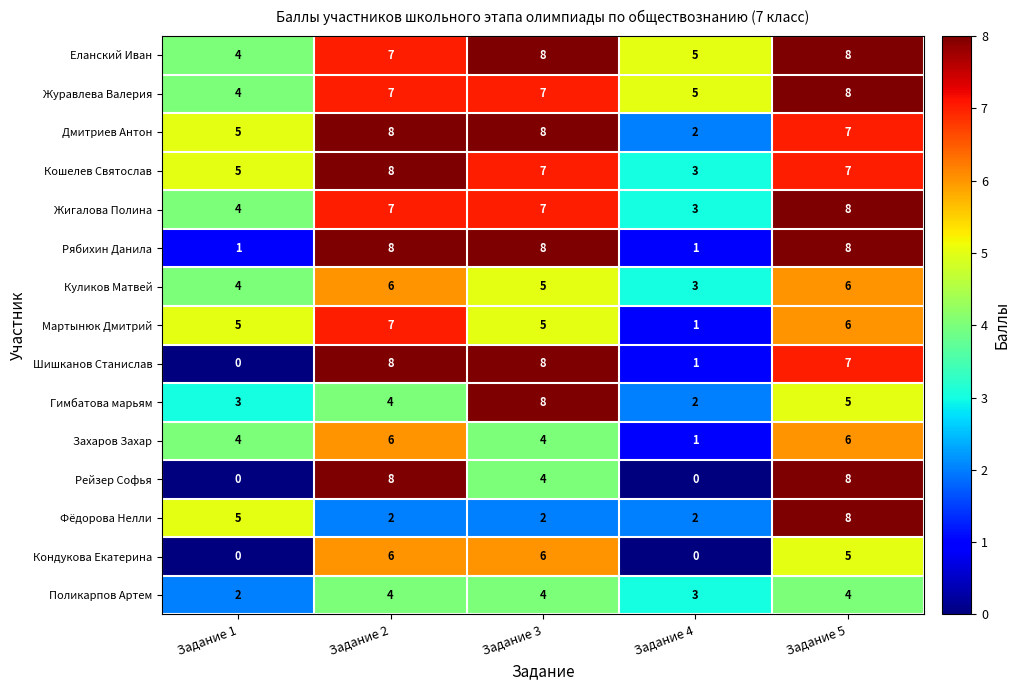

How many distinct data groups are displayed?

15